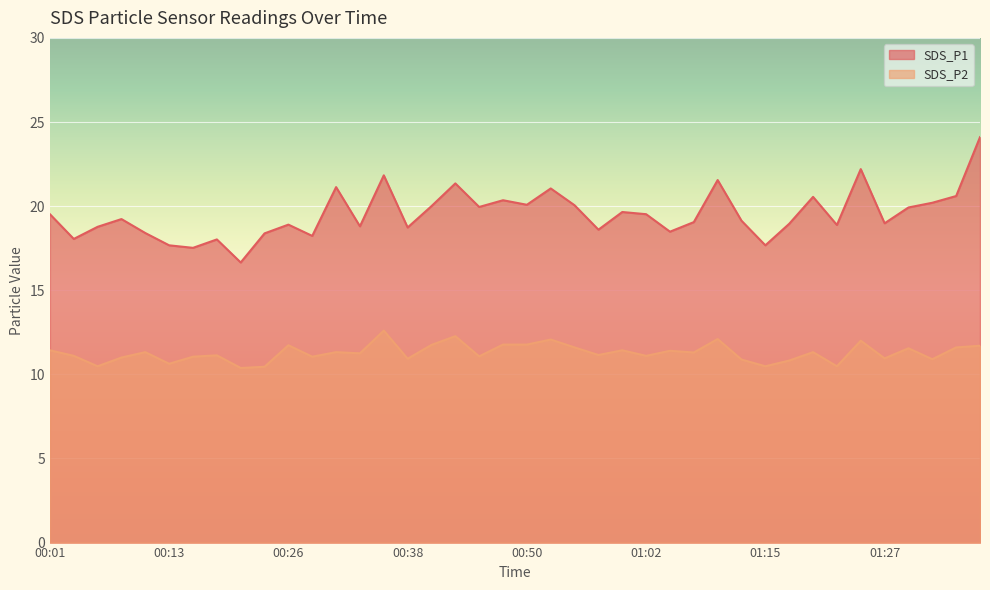

Rank the categories by SDS_P1 value from highest to lowest.

01:36, 01:24, 00:36, 01:10, 00:43, 00:31, 00:53, 01:34, 01:19, 00:48, 01:32, 00:50, 00:55, 00:40, 00:45, 01:29, 01:00, 00:01, 01:02, 00:09, 01:12, 01:07, 01:27, 01:17, 00:26, 01:22, 00:33, 00:06, 00:38, 00:57, 01:05, 00:11, 00:23, 00:28, 00:04, 00:18, 00:13, 01:15, 00:16, 00:21